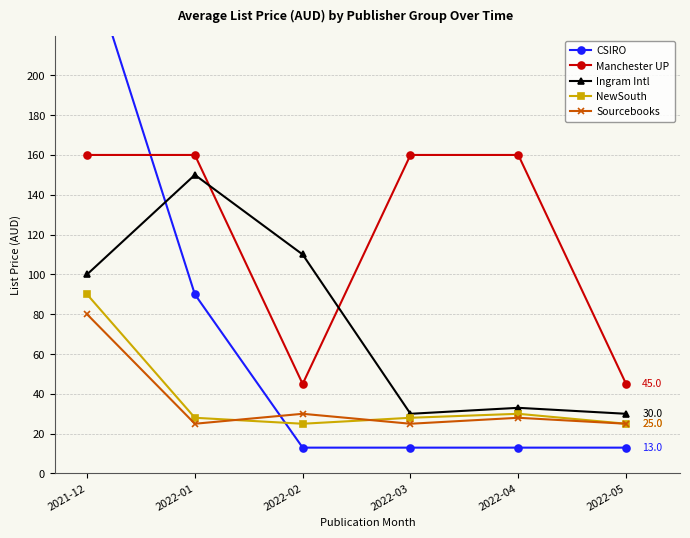

Reading left to right, transcribe all the data shown in this chart.

CSIRO: 2021-12=260.0	2022-01=90.0	2022-02=13.0	2022-03=13.0	2022-04=13.0	2022-05=13.0
Manchester UP: 2021-12=160.0	2022-01=160.0	2022-02=45.0	2022-03=160.0	2022-04=160.0	2022-05=45.0
Ingram Intl: 2021-12=100.0	2022-01=150.0	2022-02=110.0	2022-03=30.0	2022-04=33.0	2022-05=30.0
NewSouth: 2021-12=90.0	2022-01=28.0	2022-02=25.0	2022-03=28.0	2022-04=30.0	2022-05=25.0
Sourcebooks: 2021-12=80.0	2022-01=25.0	2022-02=30.0	2022-03=25.0	2022-04=28.0	2022-05=25.0